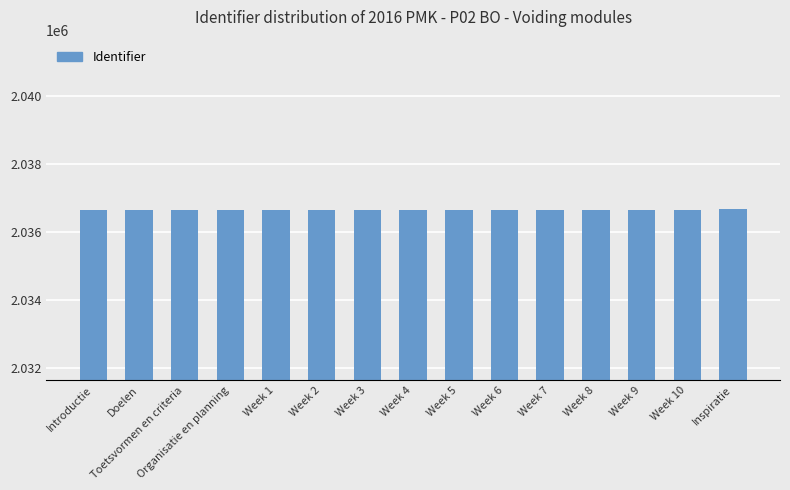

What position from the left is Week 3?

7